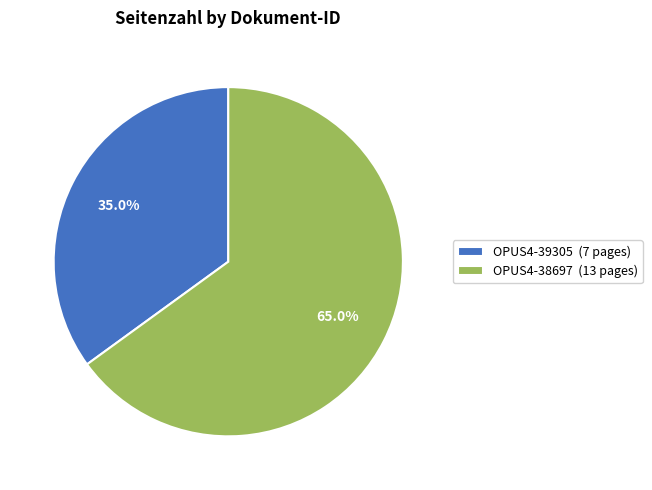

To the nearest percent, what is the average slice percentage?

50%